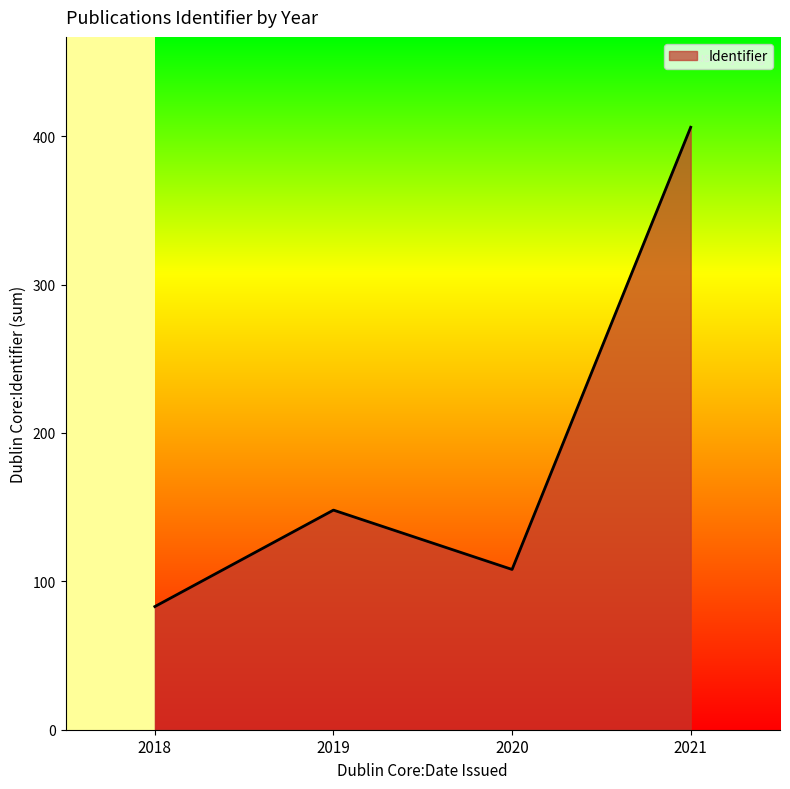

Approximately how many times larger is the value at 2019 compared to 2020?

1.4